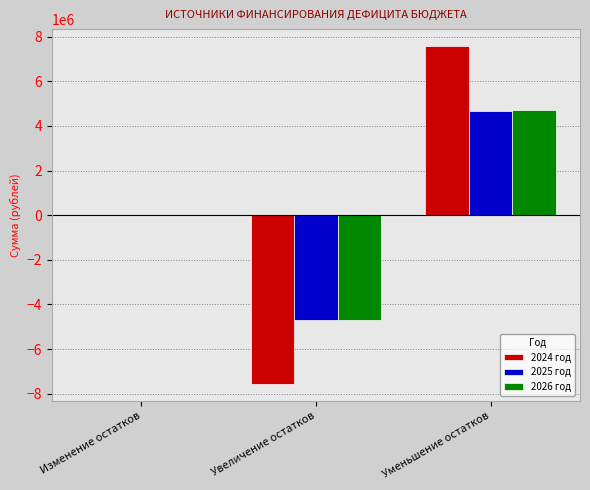

How many groups of bars are there?

3